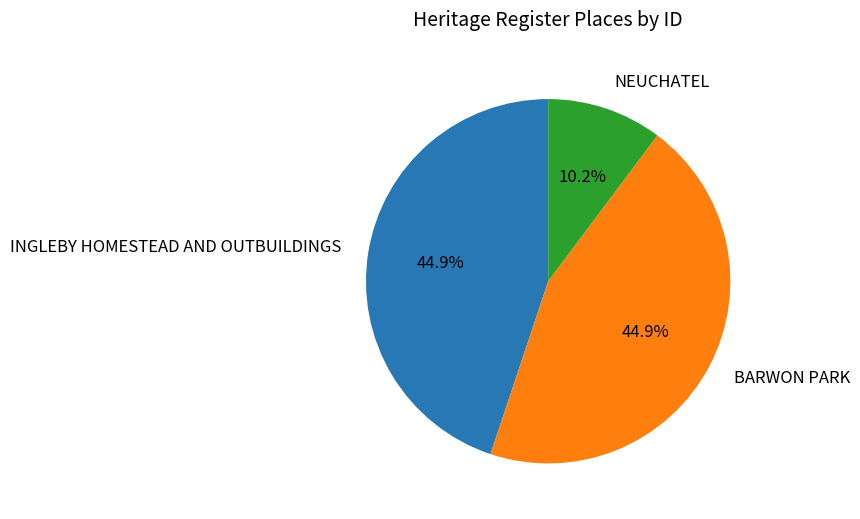

Is it true that BARWON PARK is 55% of the pie?

False